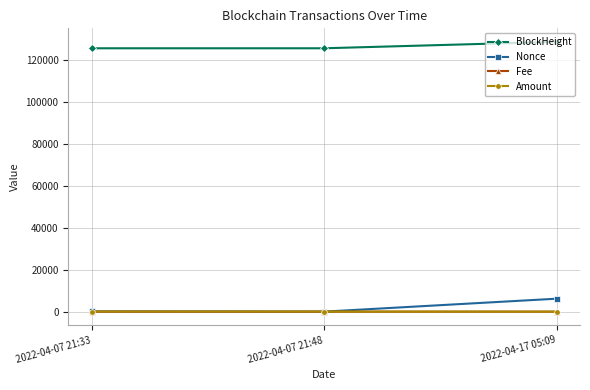

At which category is the sum across all series the highest?

2022-04-17 05:09